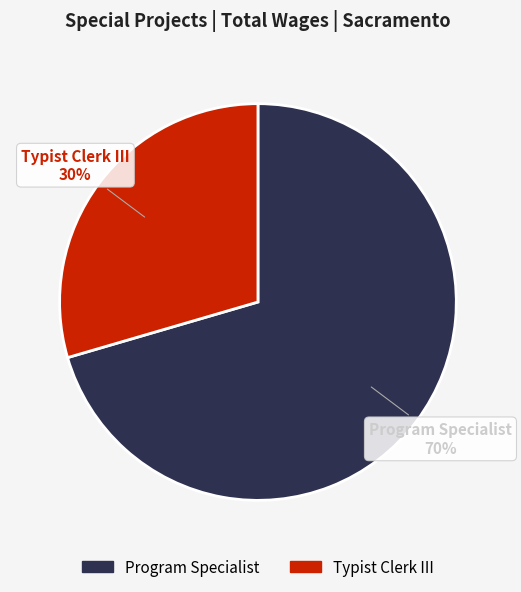

The Typist Clerk III slice represents 30% of the pie. True or false?

True